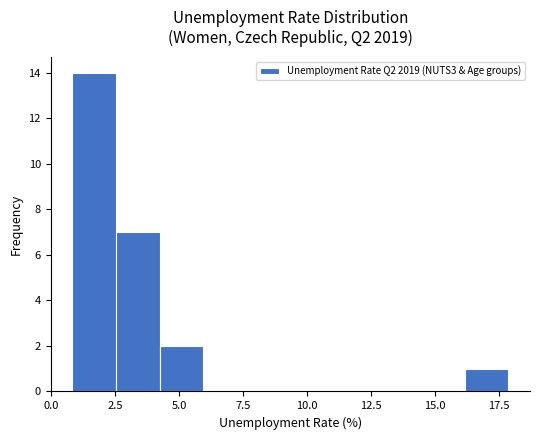

Read against the x-axis, roughly where is the centre of the tallest bar?

1.5